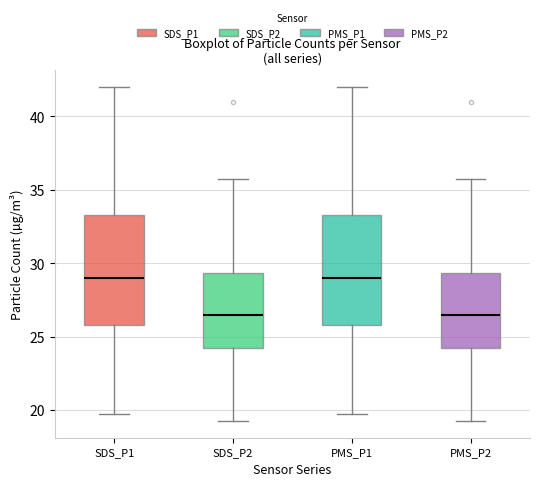

Where does the lower whisker of the box for SDS_P1 end on the y-axis? The values are not printed on the chart, so give them approximately, as read against the axis.

20.0